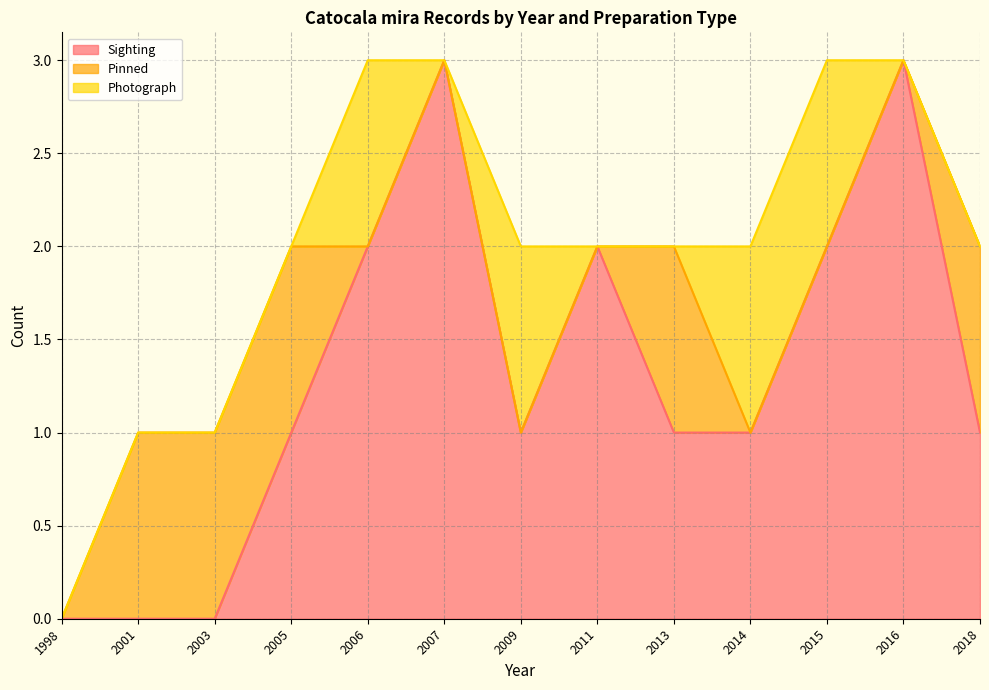

List the series in order of their peak value, highest first.

Sighting, Pinned, Photograph